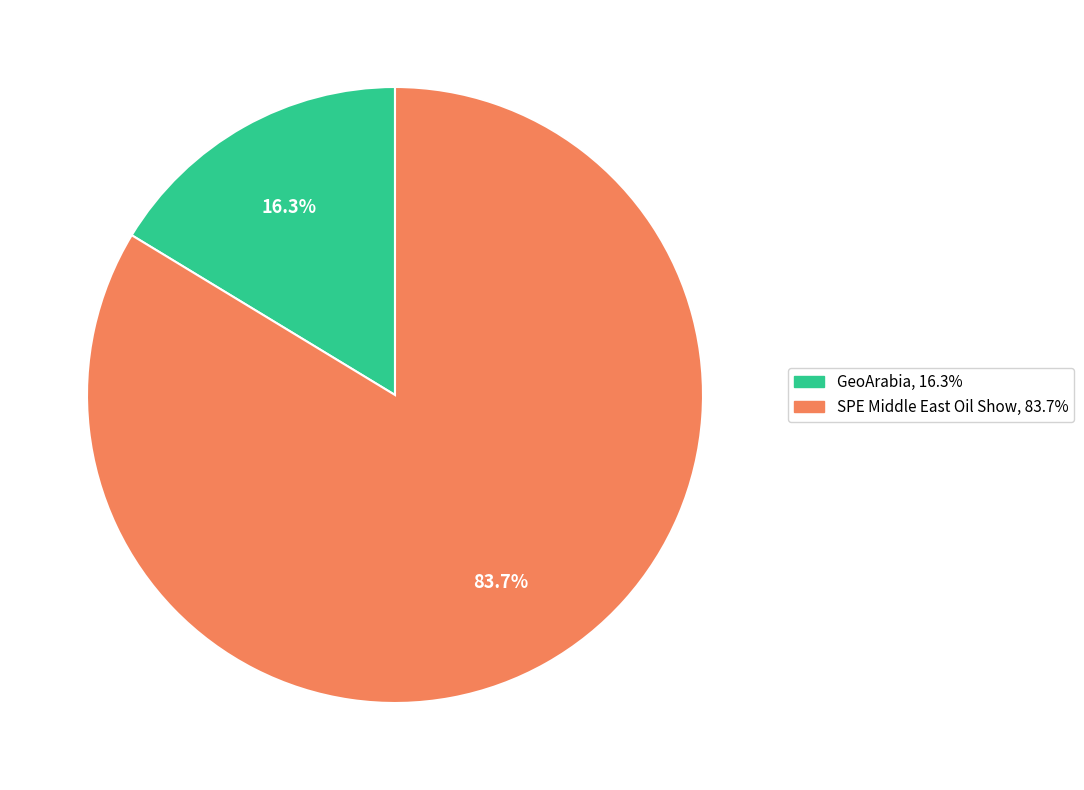

To the nearest percent, what percentage of the pie is SPE Middle East Oil Show?

84%